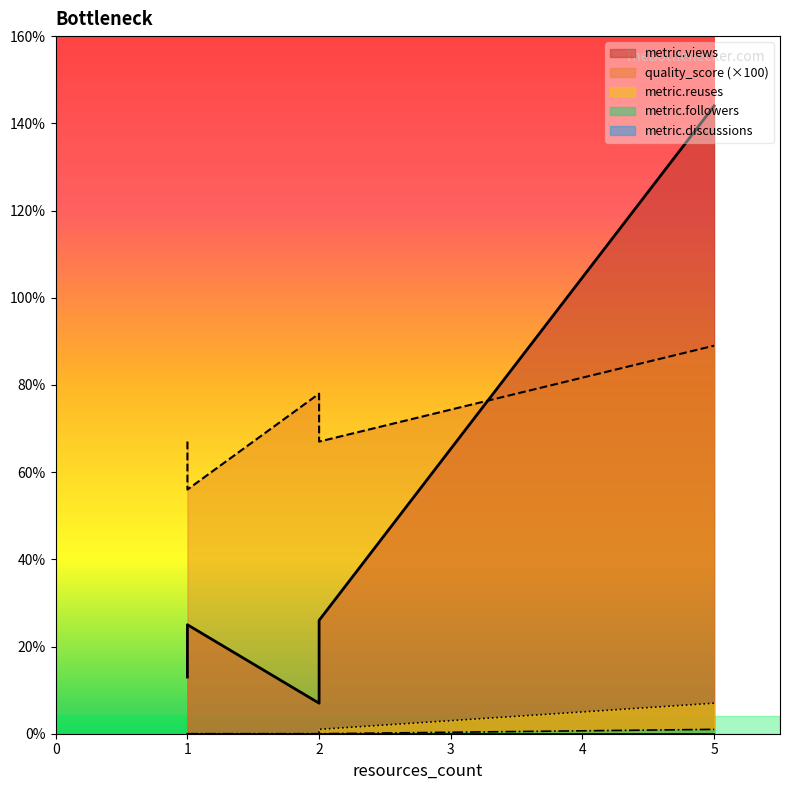

How many quality_score values are between 0 and 1?

5